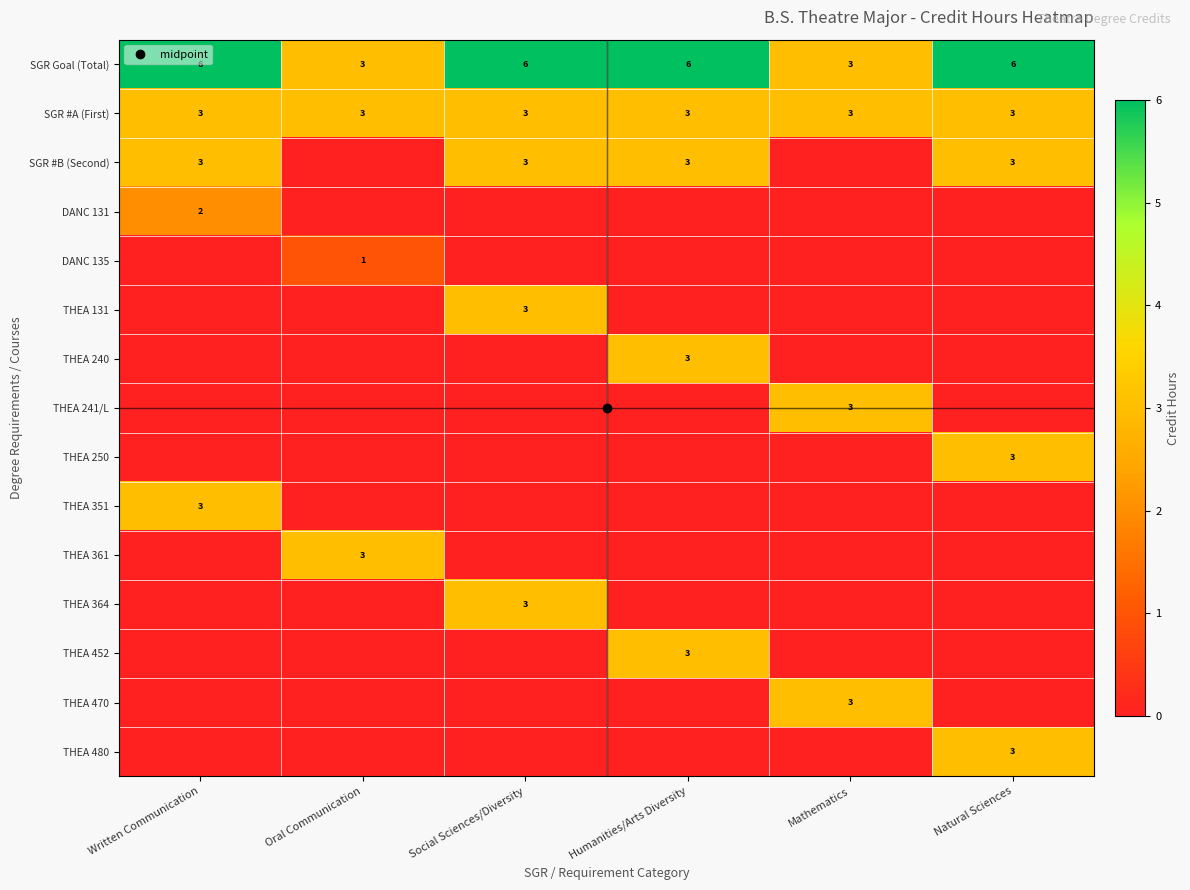

What is the difference between the highest and lowest values at Oral Communication?

3